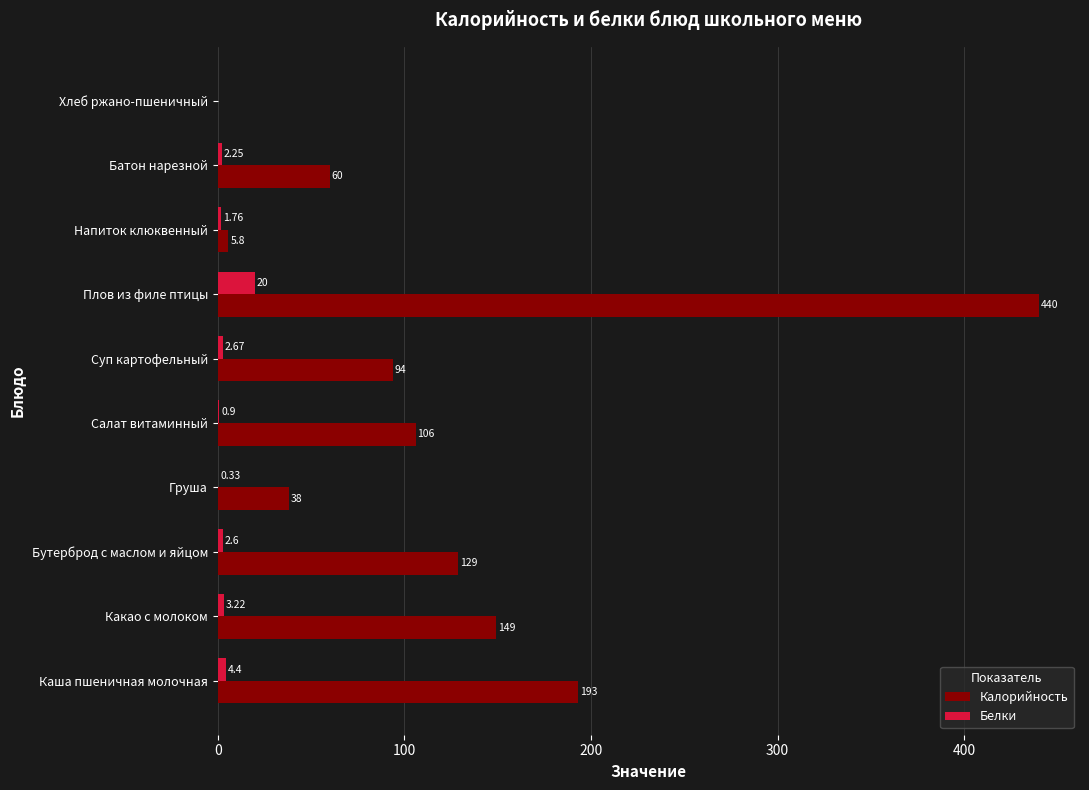

Which series has the largest range (max minus min)?

Калорийность